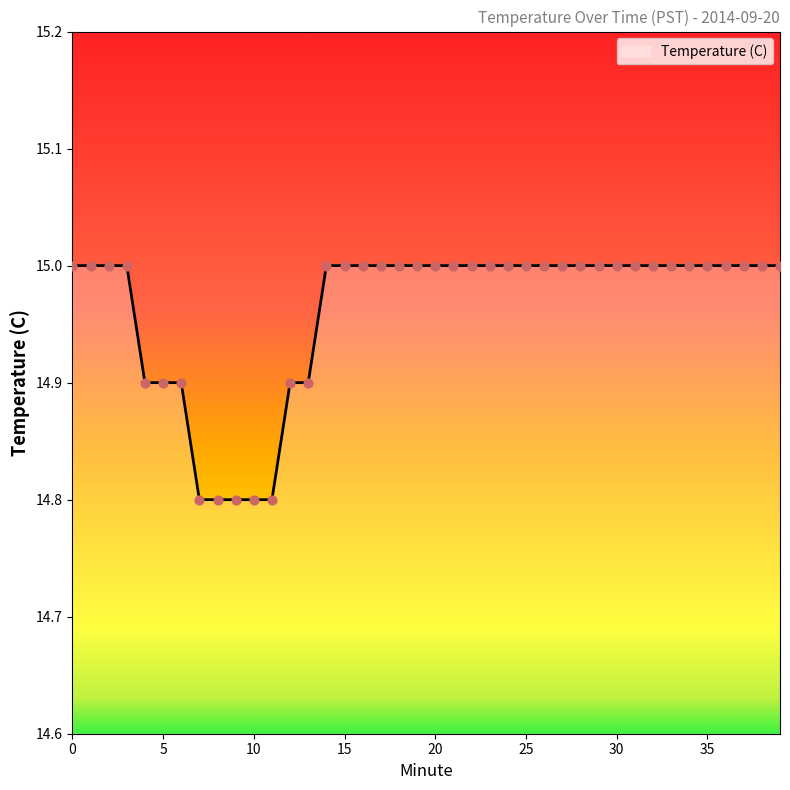

What is the maximum value shown in the chart?

15.0